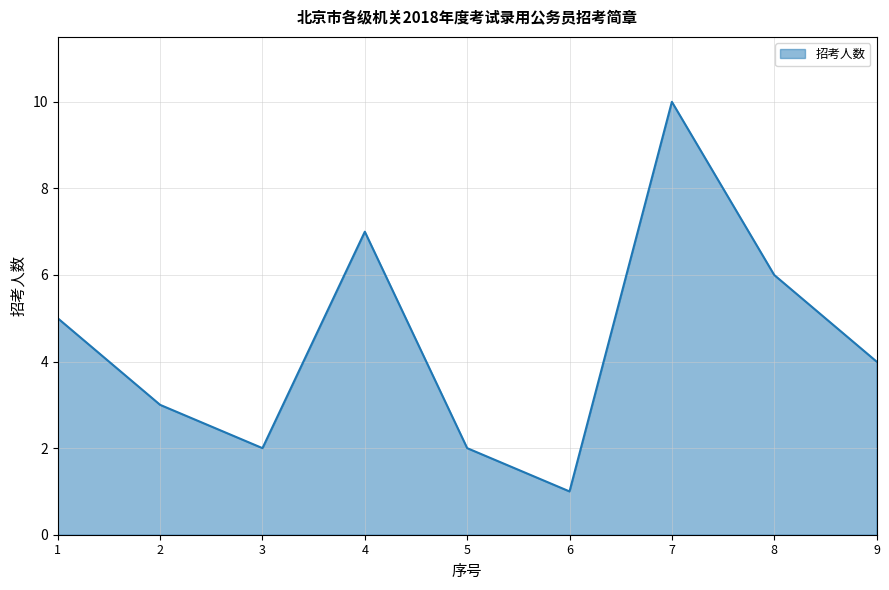

Reading left to right, extract all data points from this chart.

5	3	2	7	2	1	10	6	4